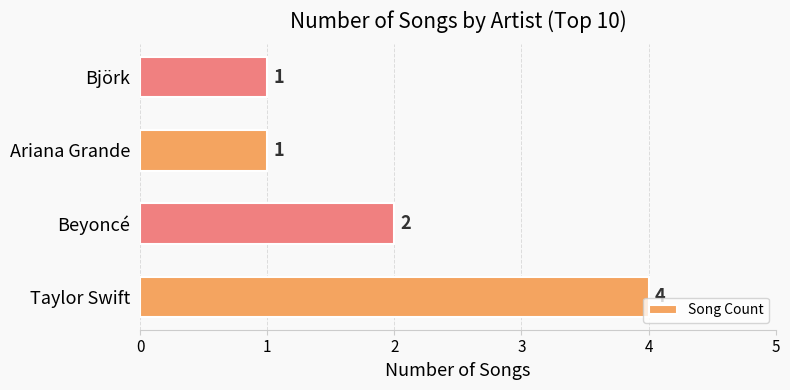

Between Björk and Beyoncé, which is larger?

Beyoncé